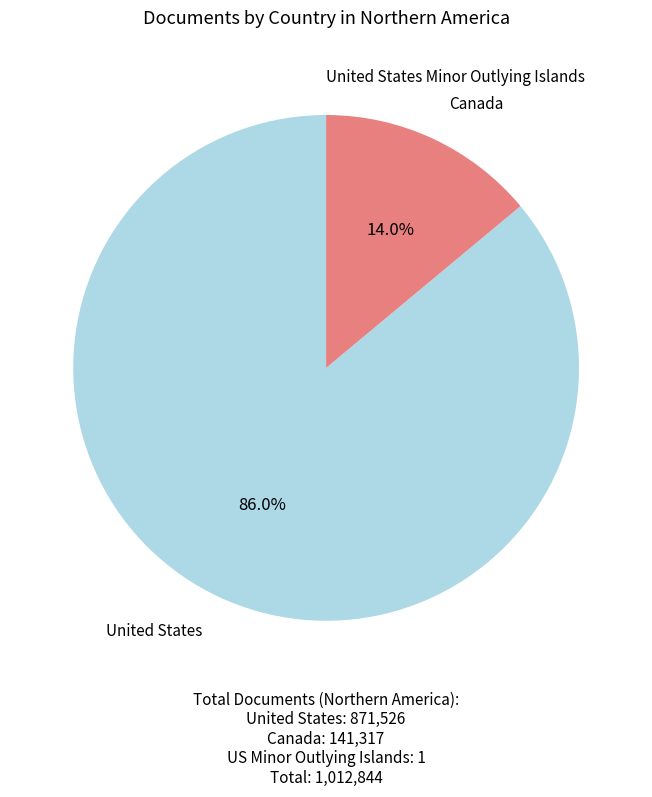

What percentage is NOT represented by United States?

14.0%